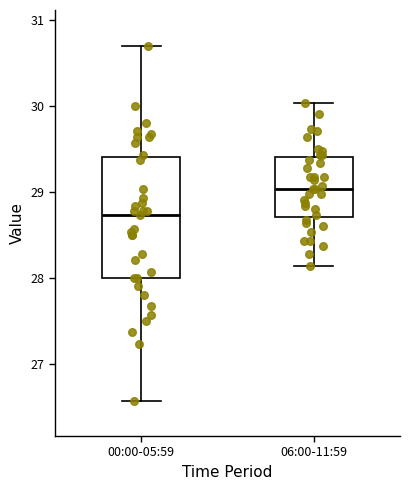

Which box has the lowest median line?

00:00-05:59